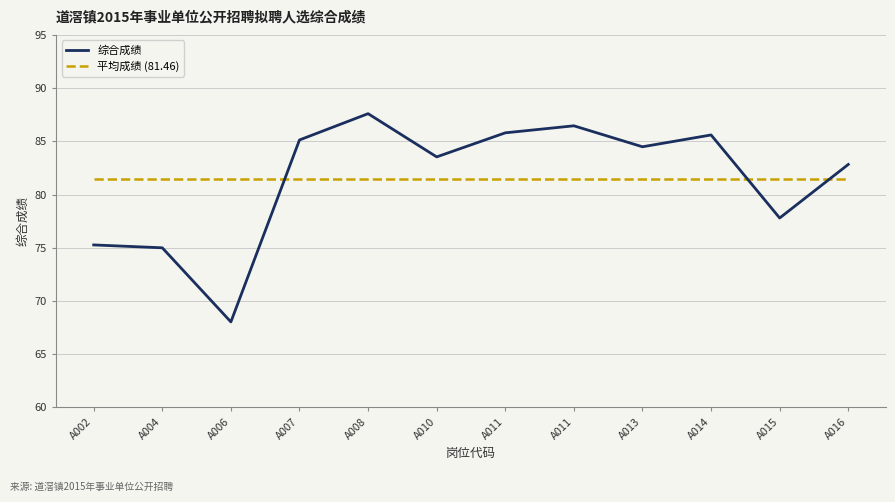

How many lines are shown in the chart?

2